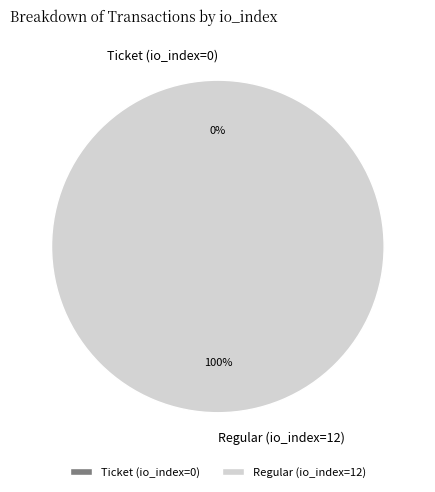

To the nearest percent, what portion does Regular (io_index=12) represent?

100%